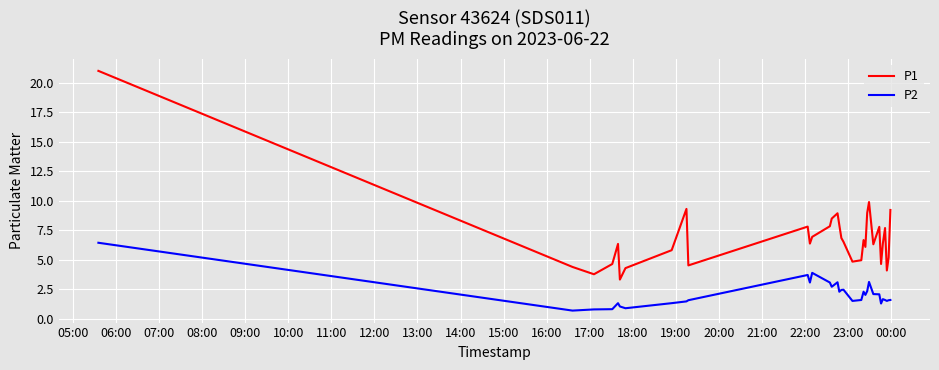

Rank the series by their average value, from highest to lowest.

P1, P2